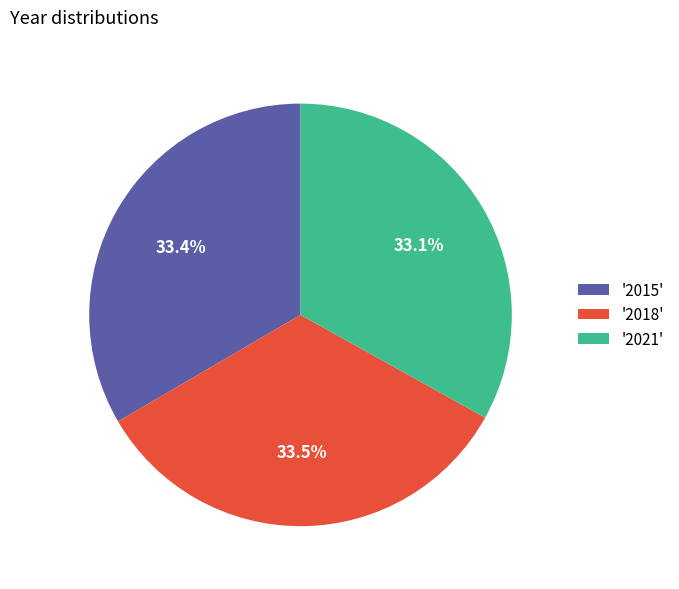

Is there any slice that represents more than half of the pie?

No